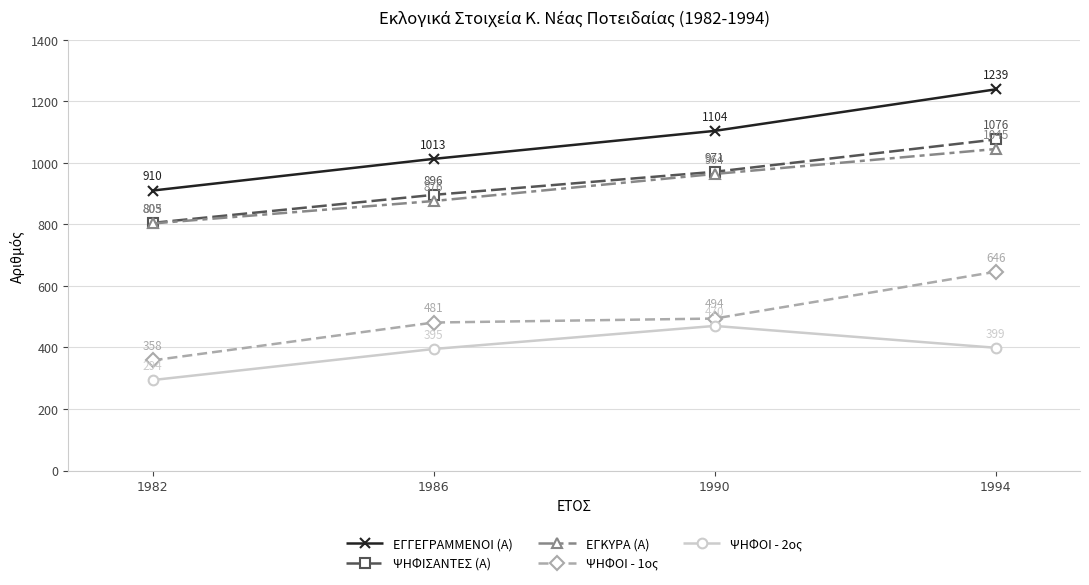

Reading right to left, extract all data points from this chart.

ΕΓΓΕΓΡΑΜΜΕΝΟΙ (Α): 1239	1104	1013	910
ΨΗΦΙΣΑΝΤΕΣ (Α): 1076	971	896	805
ΕΓΚΥΡΑ (Α): 1045	964	876	803
ΨΗΦΟΙ - 1ος: 646	494	481	358
ΨΗΦΟΙ - 2ος: 399	470	395	294